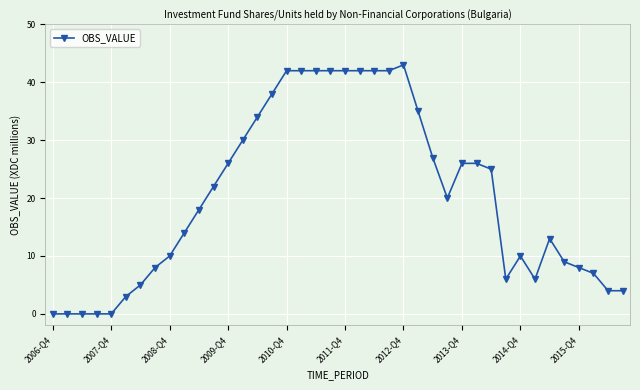

Does the chart display data point markers on the line(s)?

Yes